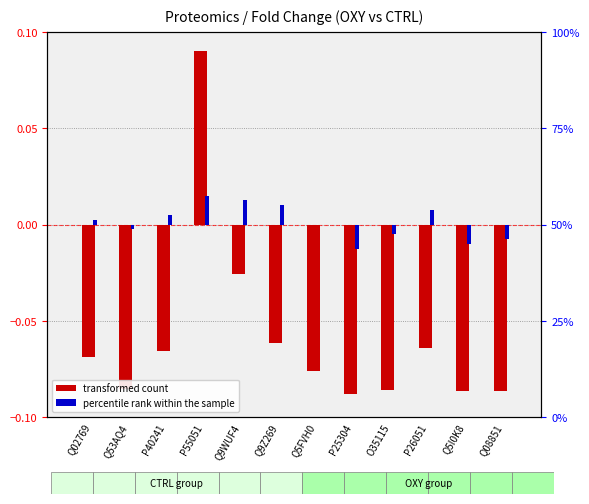

Between Q9Z269 and Q5I0K8, which series saw the biggest shift?

transformed count